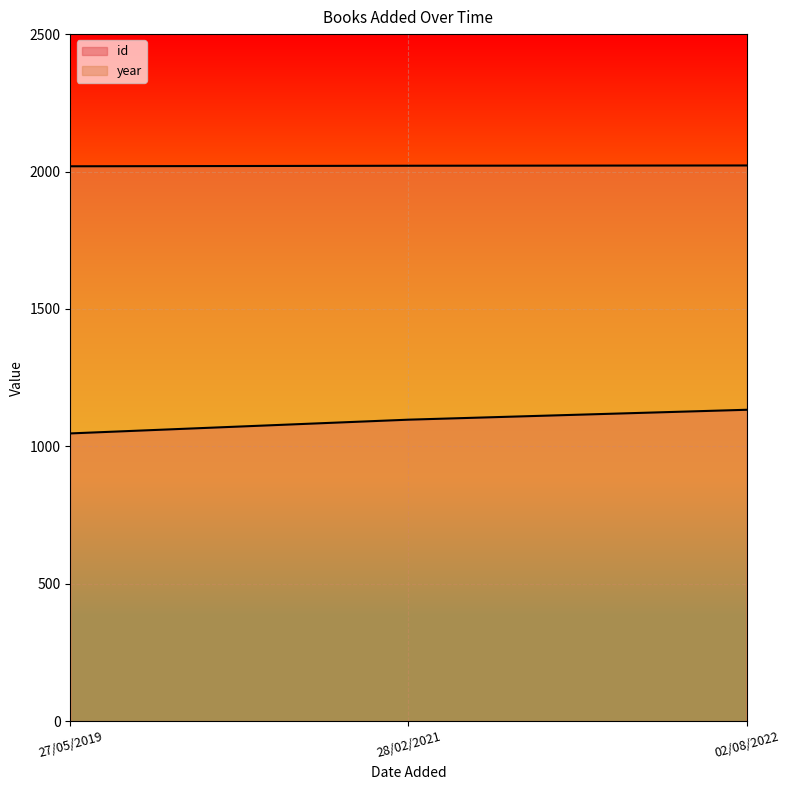

What is the average value of the id series?

1092